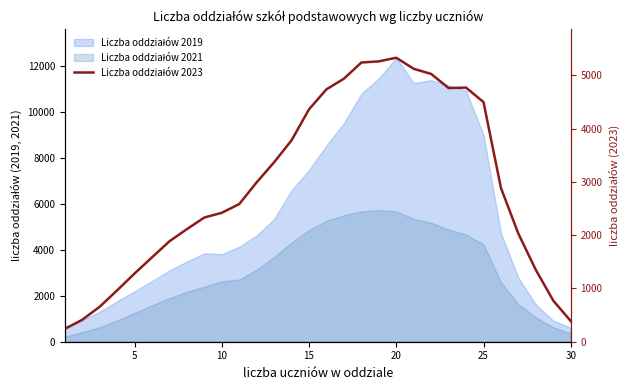

True or false: the data shows 2584 at 10.

True